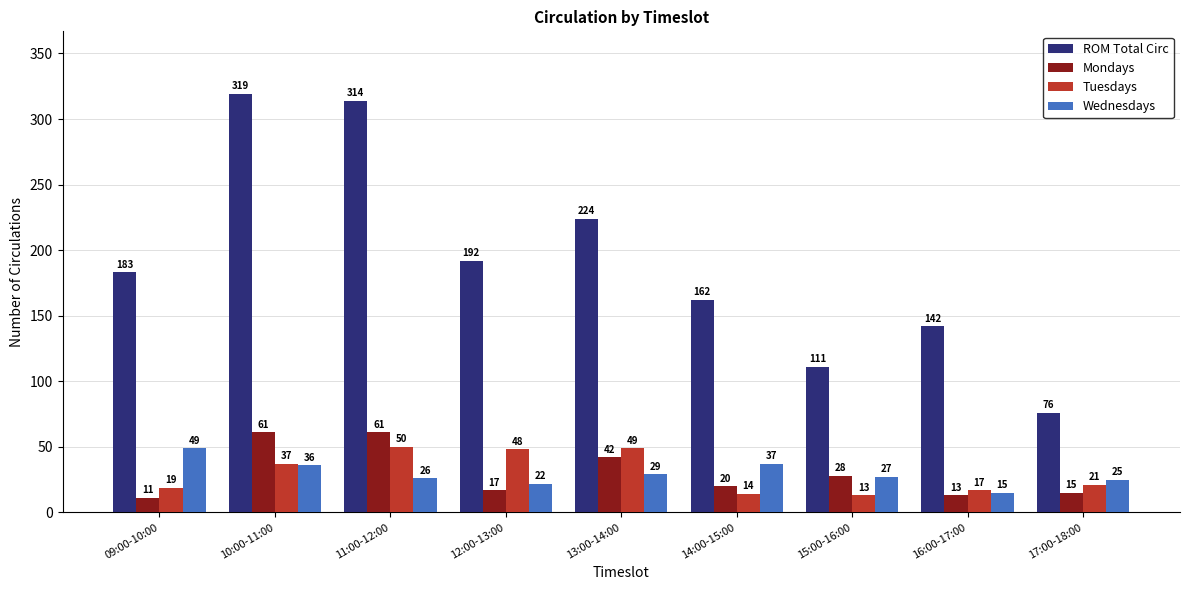

What value does the ROM Total Circ series have at 16:00-17:00, to the nearest 5?

140